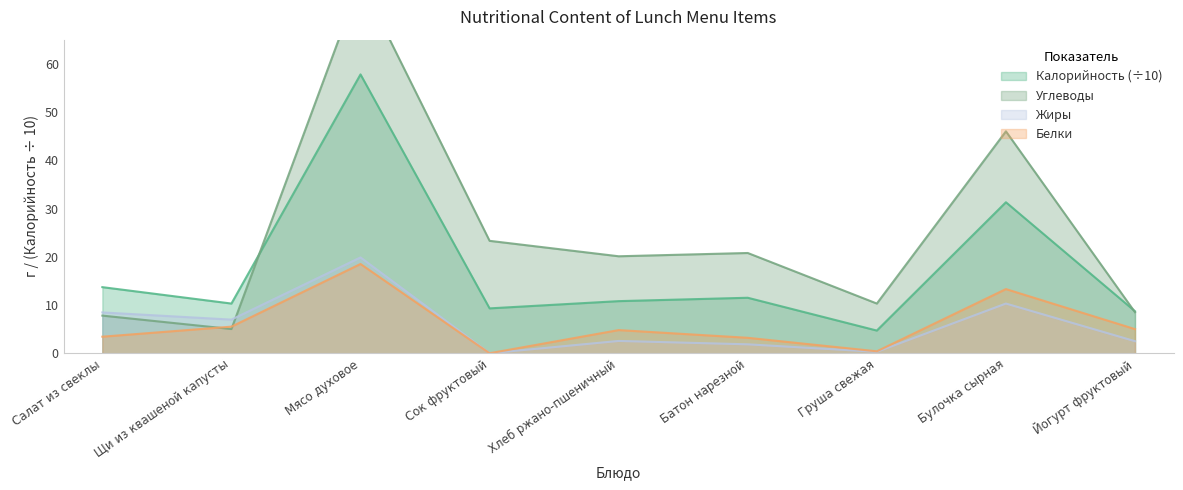

How many intersections are there between Углеводы and Жиры?

1